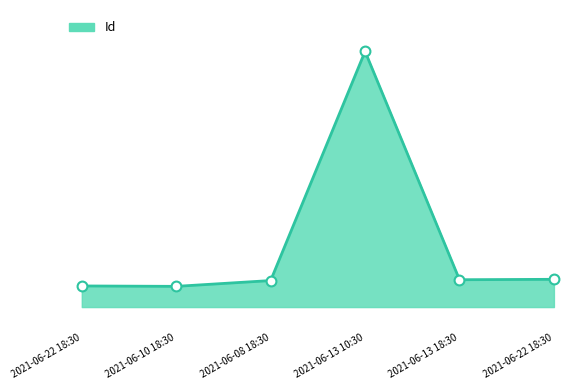

Does the chart have visible grid lines?

No